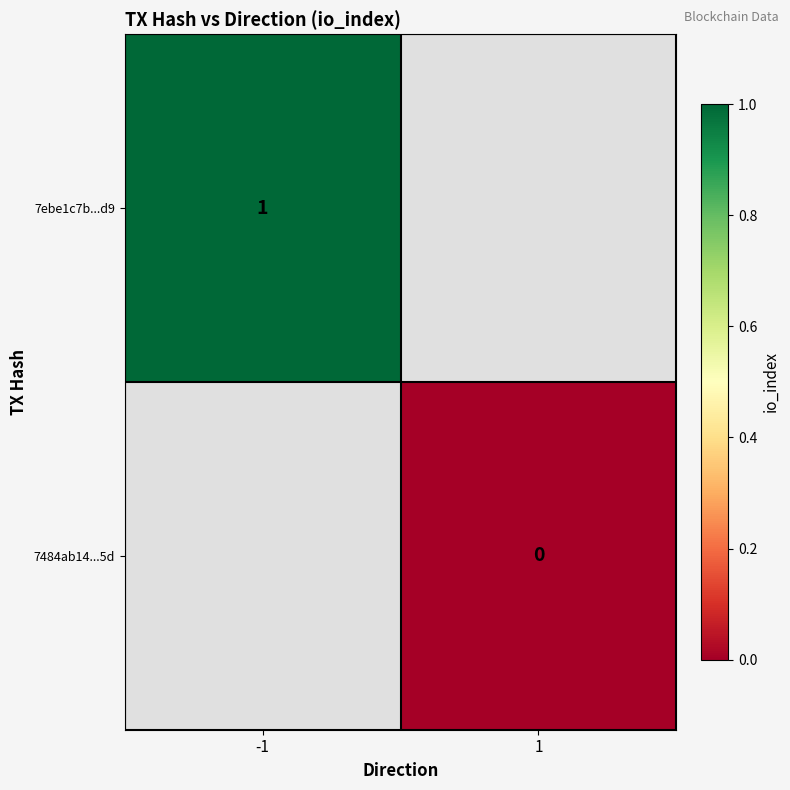

The value of 7ebe1c7b...d9 at -1 is 1. True or false?

True